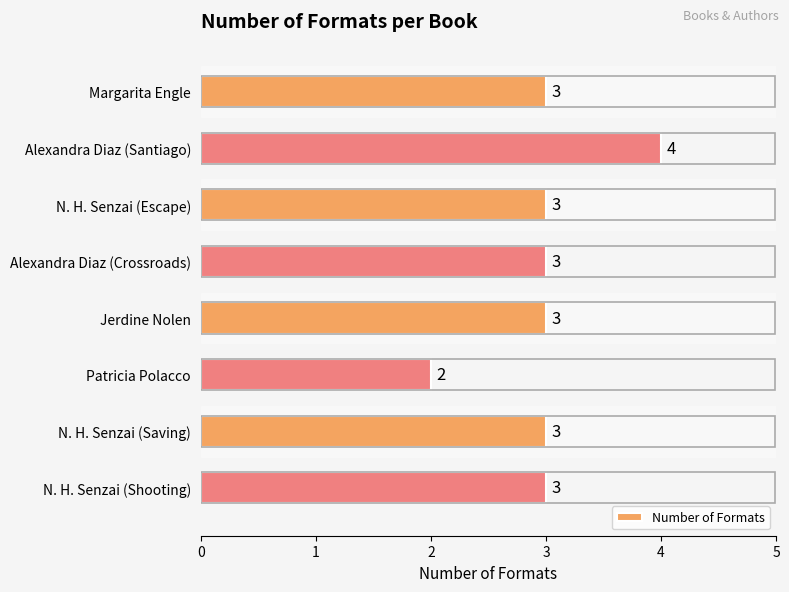

How many bars are there in total?

8